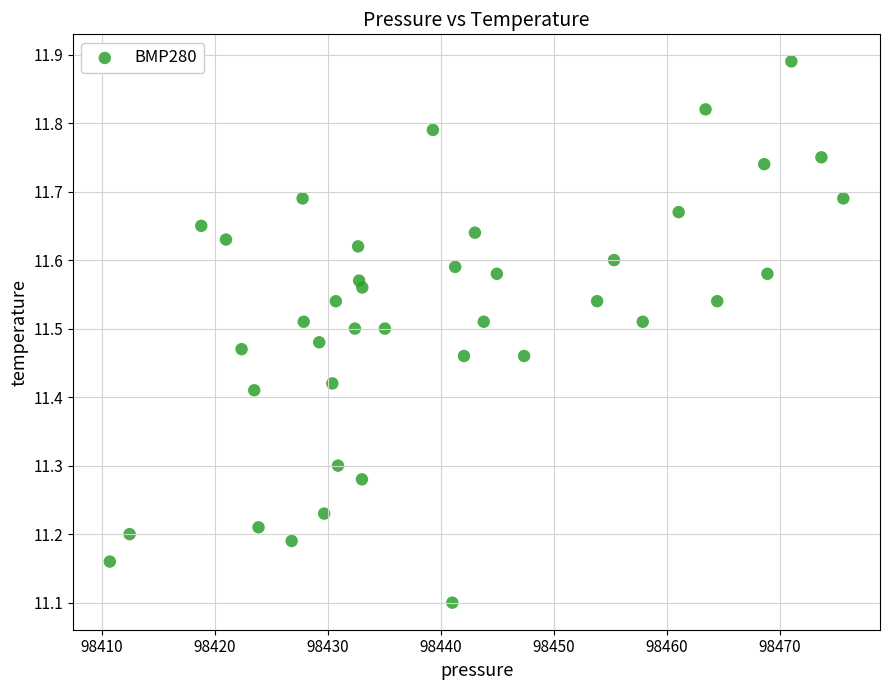

What is the range of Y values (max minus min)?

0.8